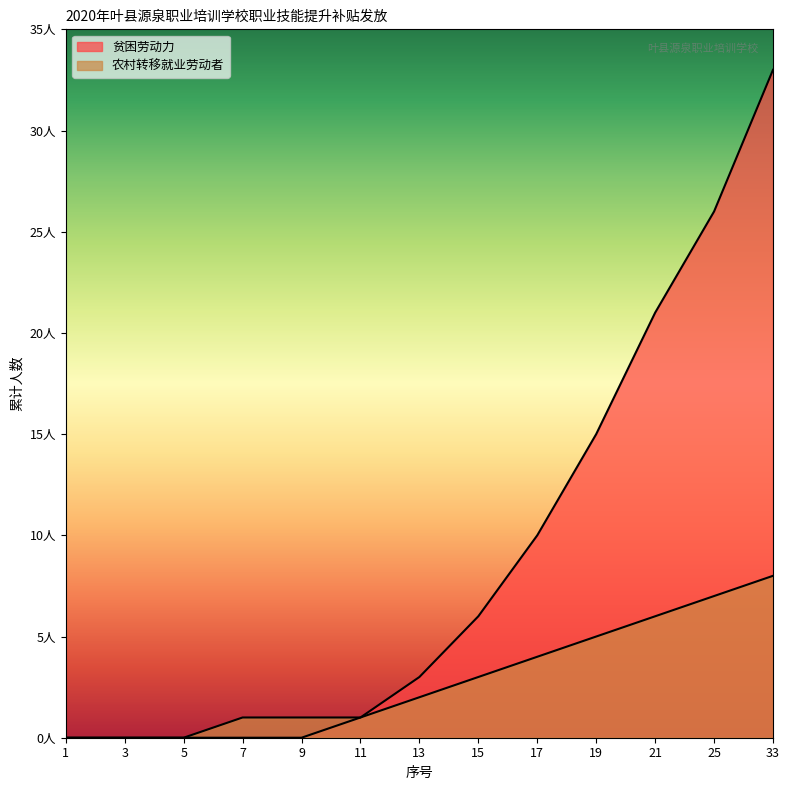

True or false: 农村转移就业劳动者 has a value of 1 at 11.

True